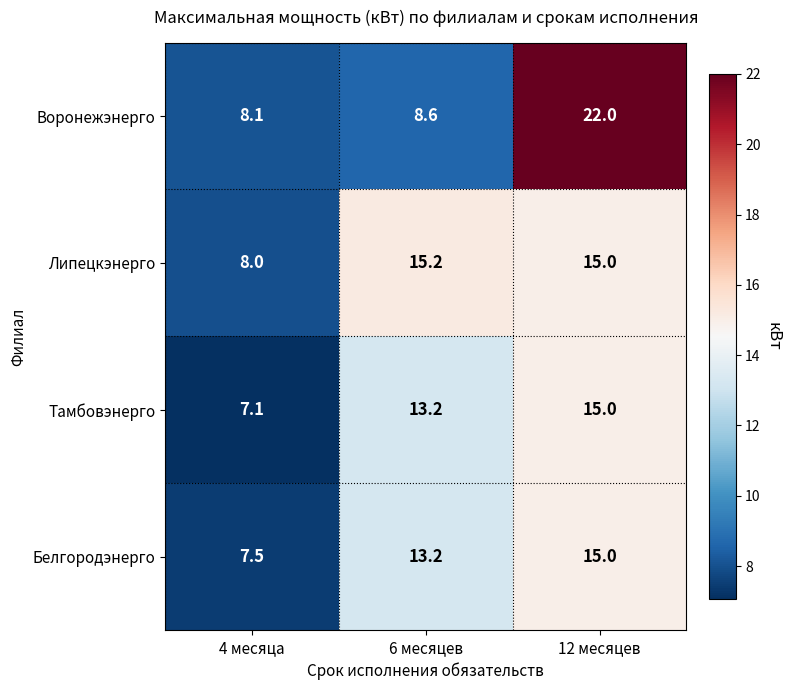

What is the average value of the Воронежэнерго series?

12.9